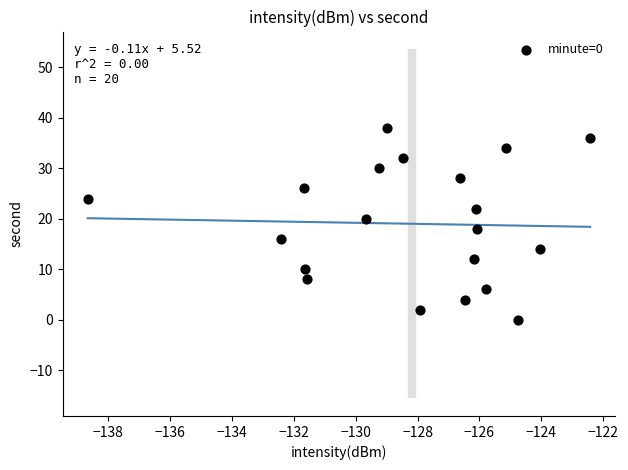

What is the range of Y values (max minus min)?

38